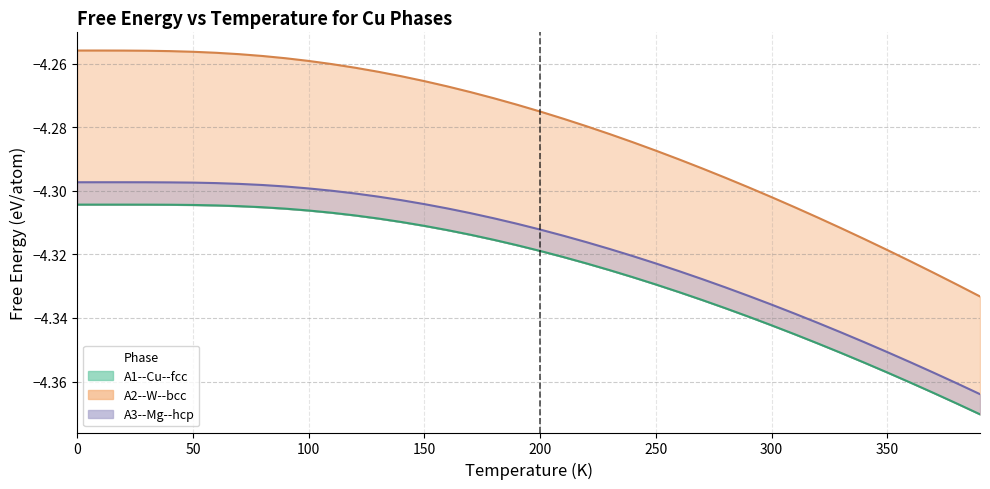

List the series in order of their peak value, highest first.

A2--W--bcc, A3--Mg--hcp, A1--Cu--fcc